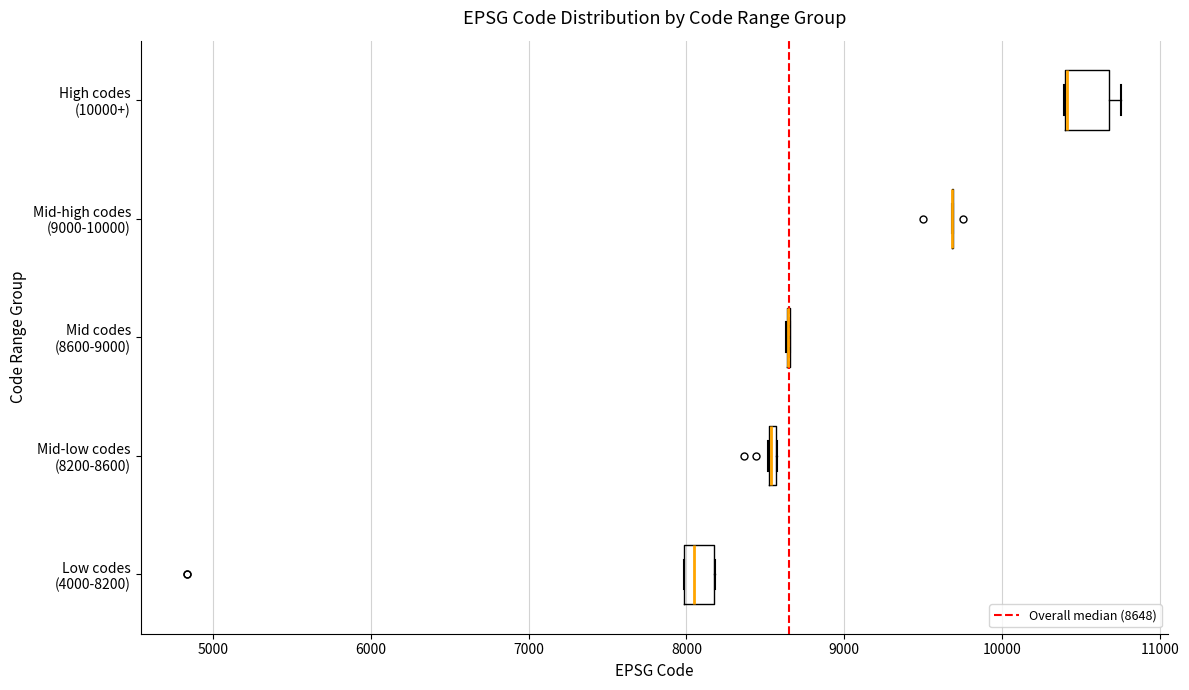

Where is the left edge of the box for Mid-low codes (8200-8600) on the x-axis? The values are not printed on the chart, so give them approximately, as read against the axis.

8500